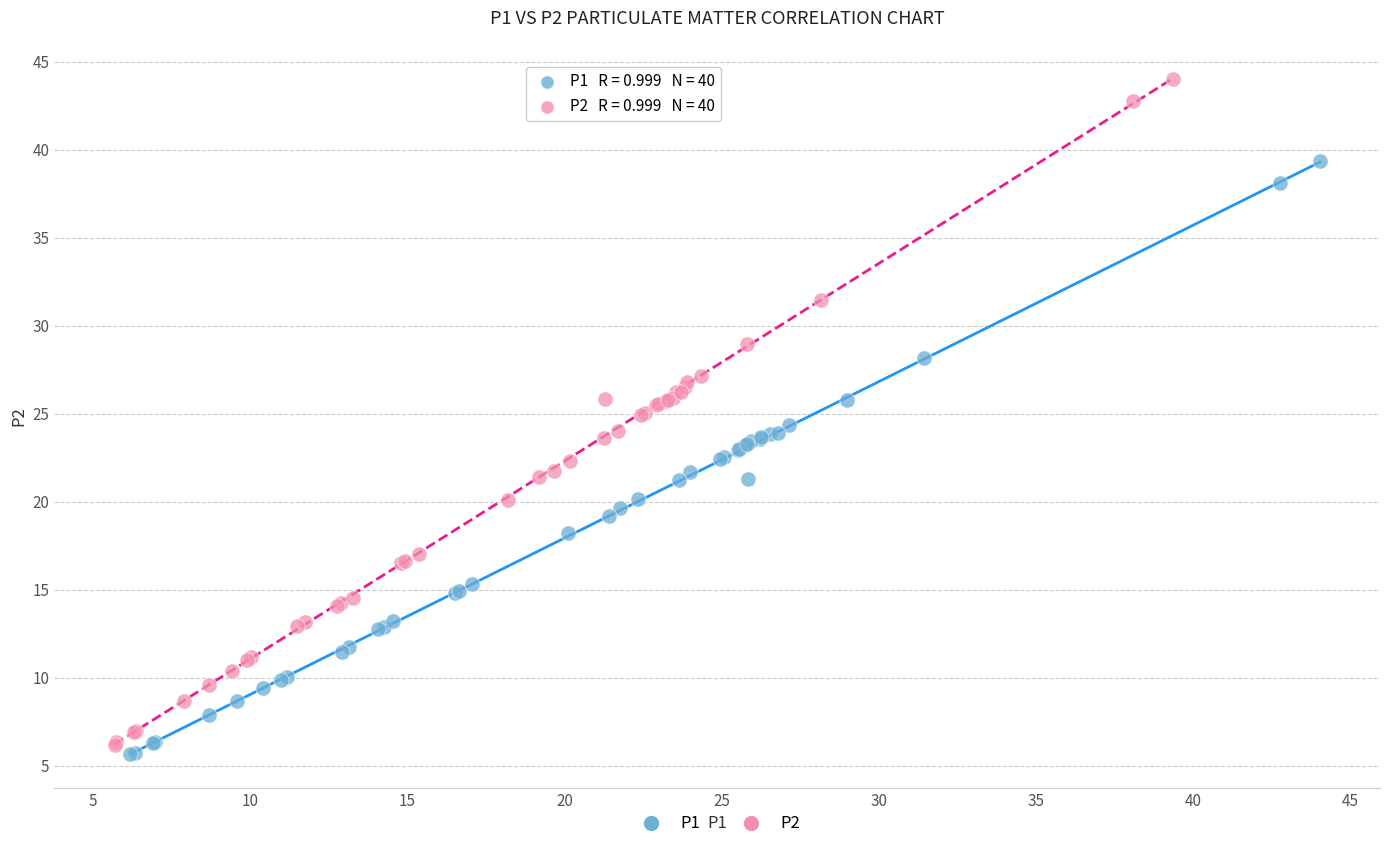

Which series reaches the minimum Y coordinate?

P1